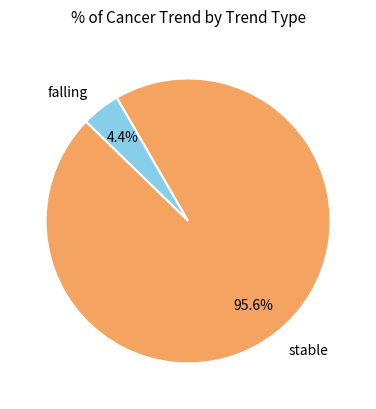

What is the smallest slice in the pie chart?

falling